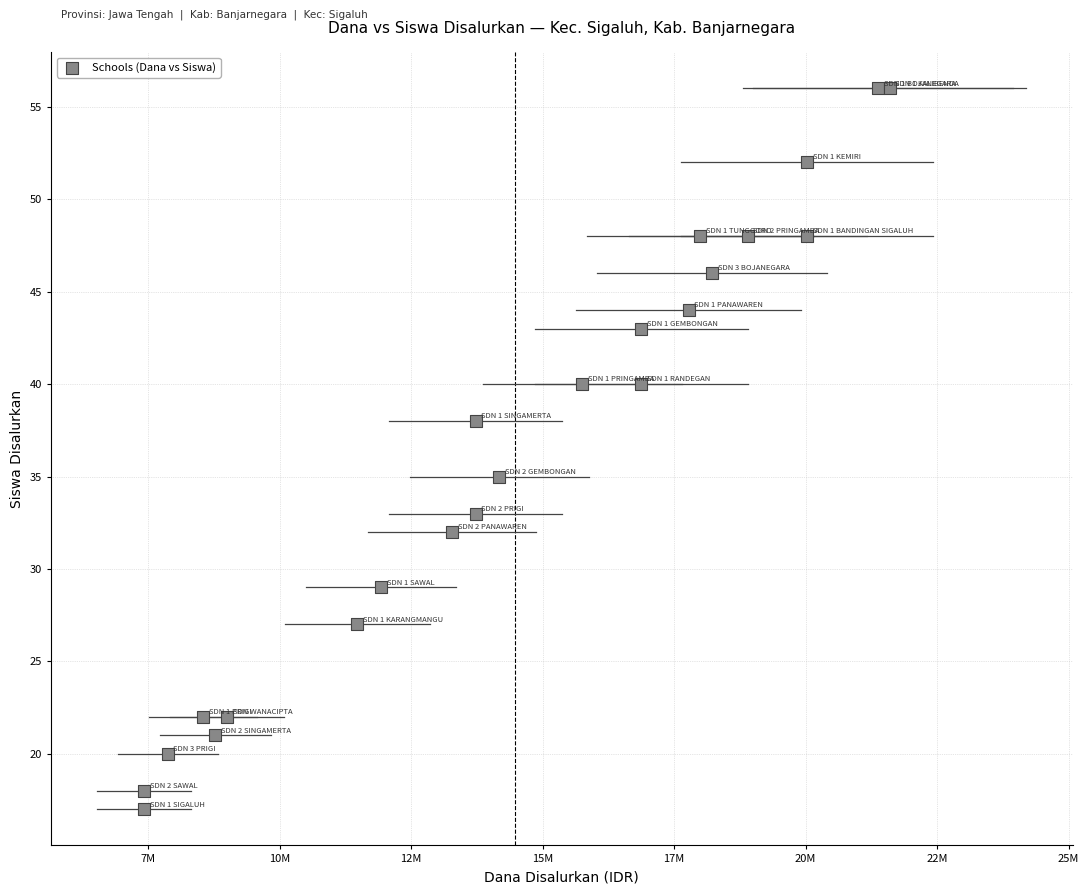

What is the range of Y values (max minus min)?

39